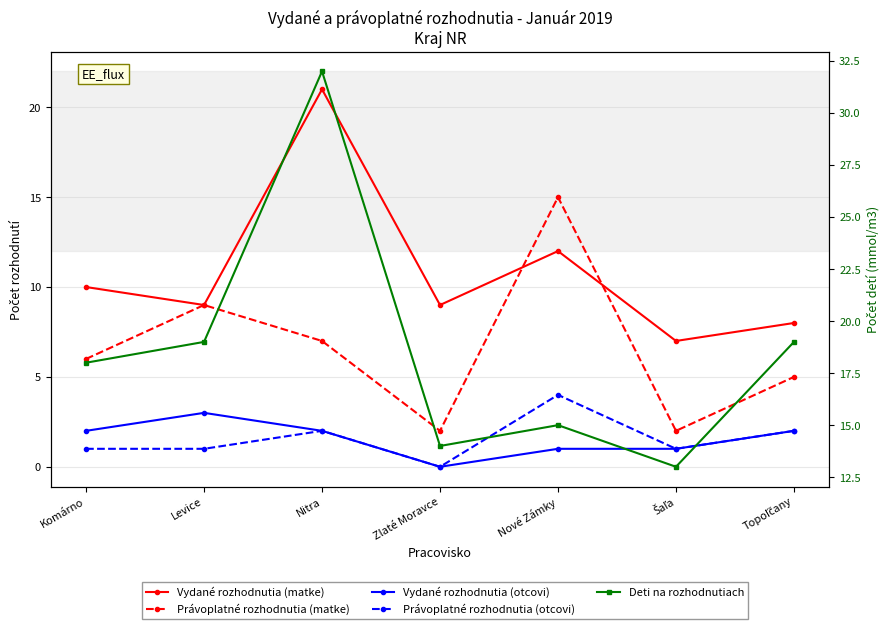

True or false: Vydané rozhodnutia (otcovi) and Právoplatné rozhodnutia (matke) intersect in this chart.

False